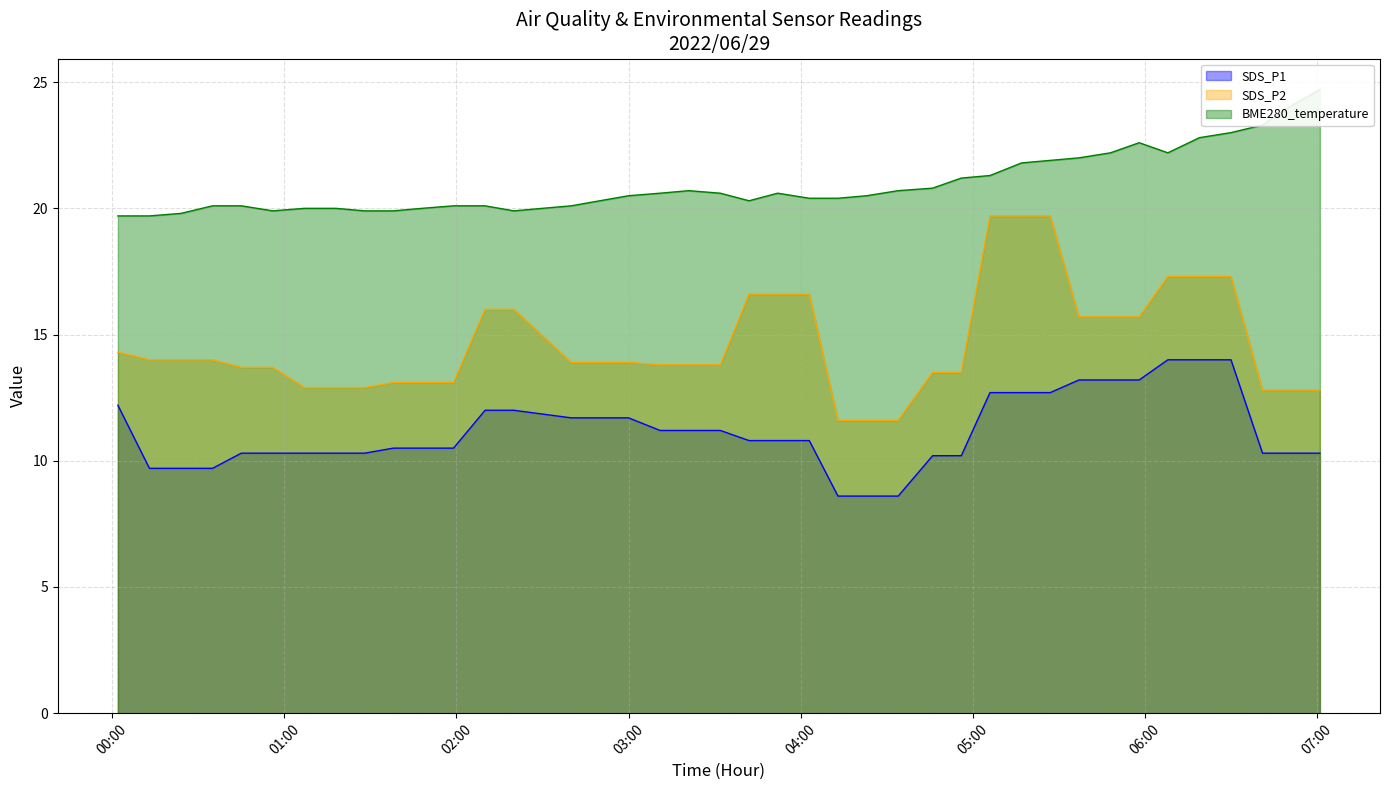

True or false: SDS_P1 has more than 0 points higher than both neighbors.

False